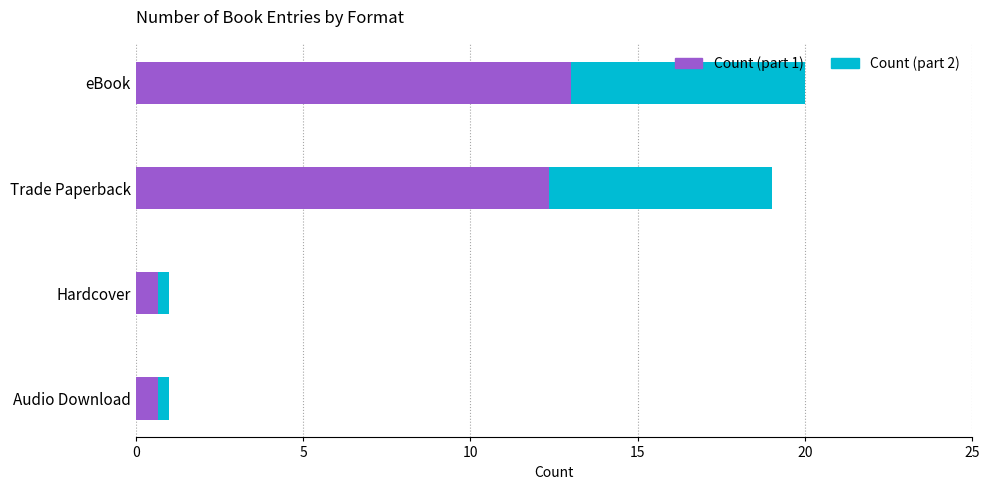

The value of Count (part 1) at Trade Paperback is 4.5. True or false?

False